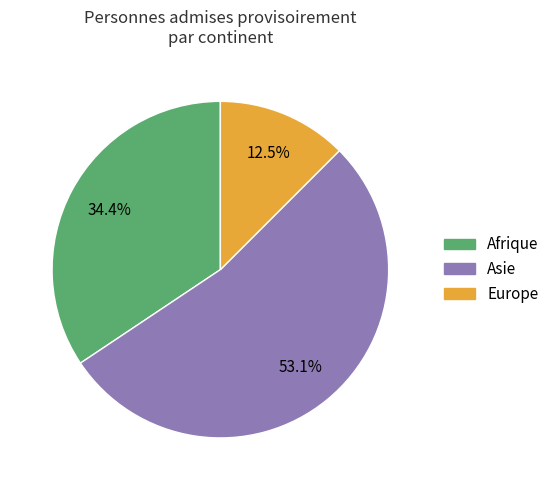

Which slice is the largest?

Asie